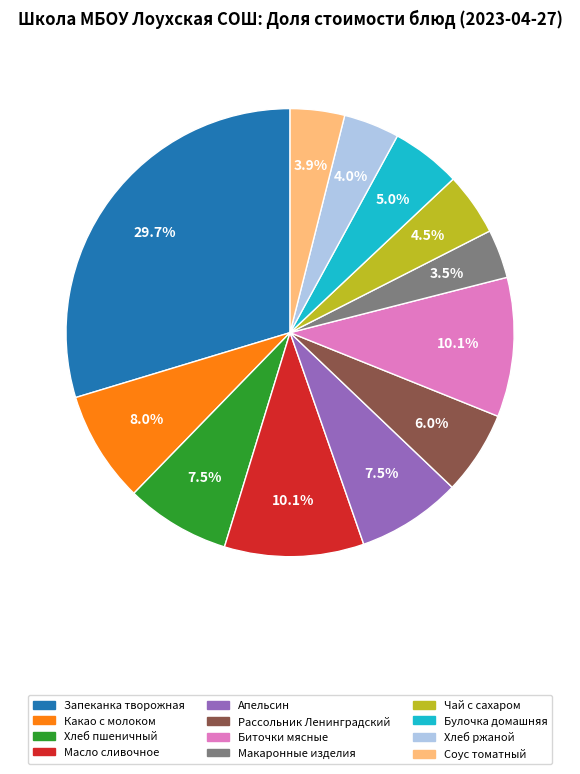

Is there a majority slice in this chart?

No